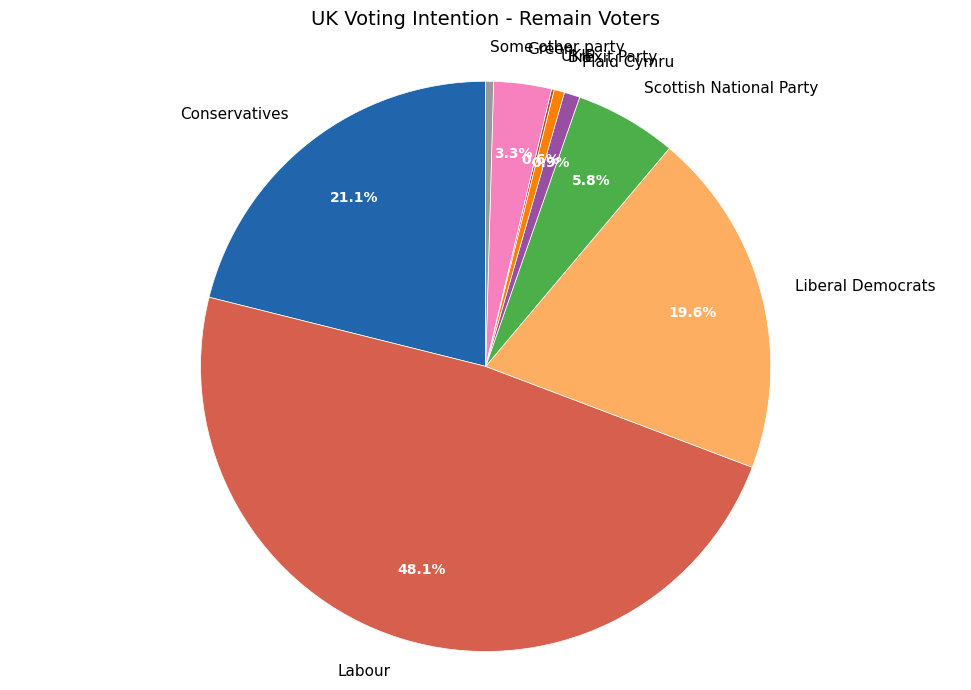

To the nearest percent, what is the difference between the Labour and Brexit Party slice percentages?

48%